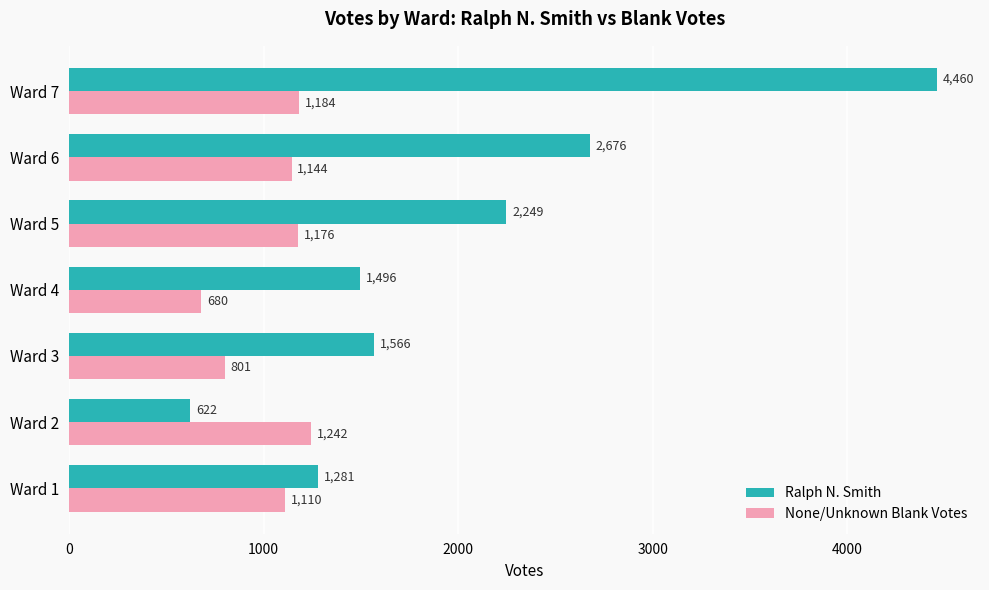

What is the smallest value displayed?

622